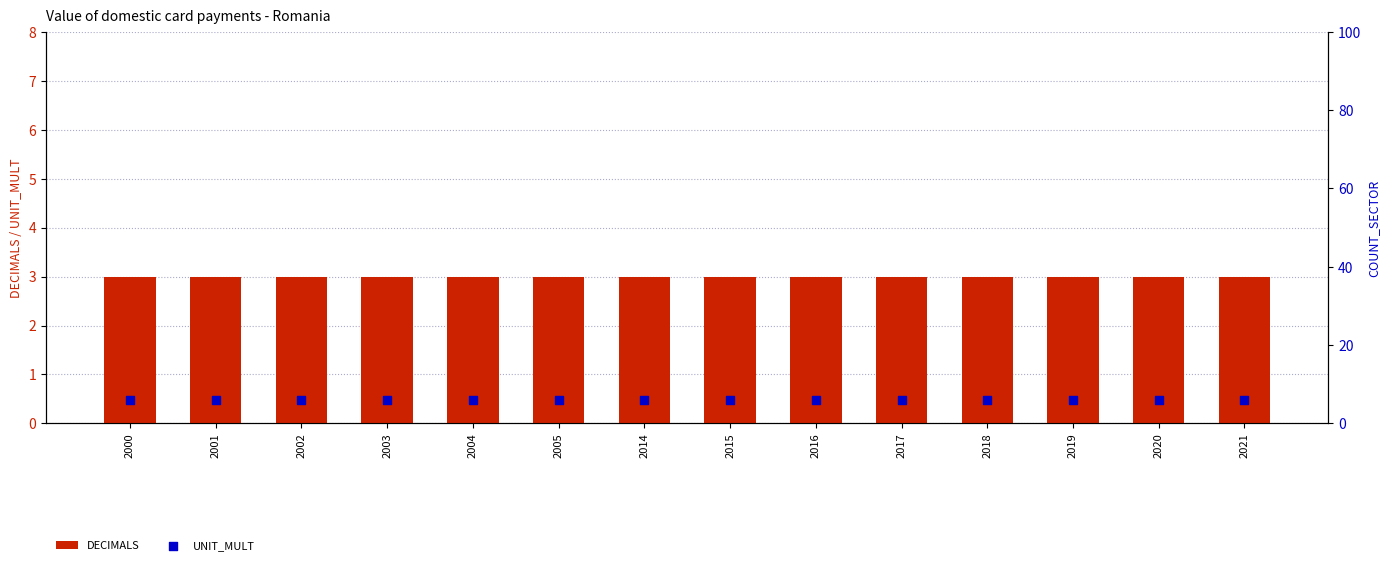

At how many categories does at least one series exceed 4?

14